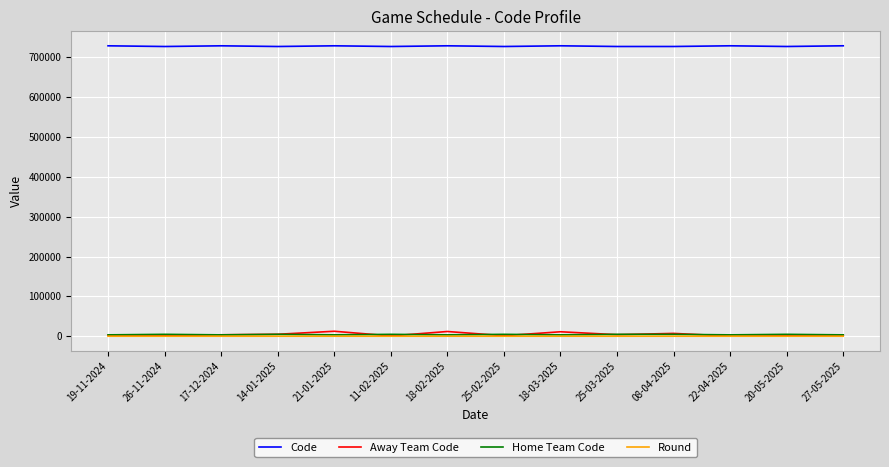

Which series has the largest range (max minus min)?

Away Team Code